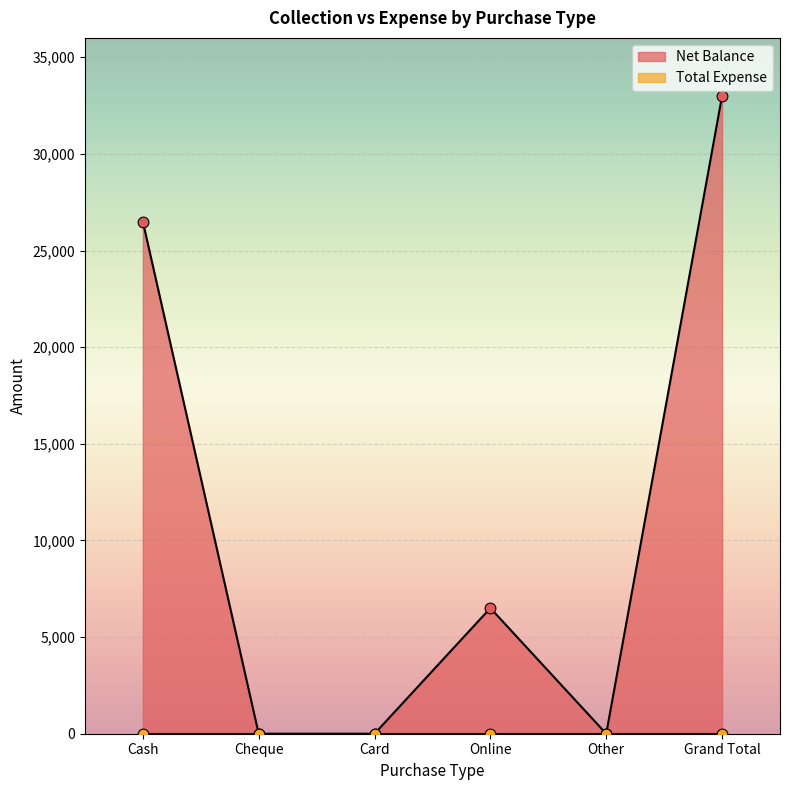

What is the change in value from Card to Online?

+6500